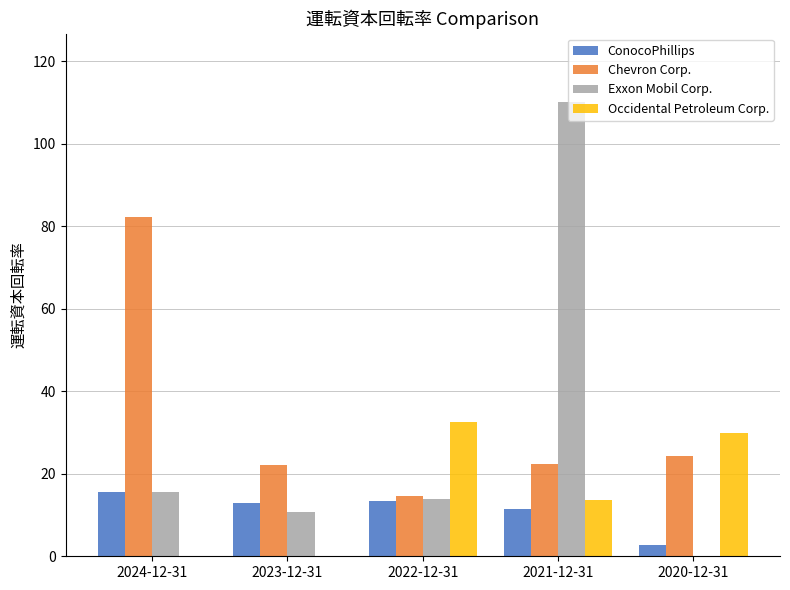

Which series has the largest total across all categories?

Chevron Corp.